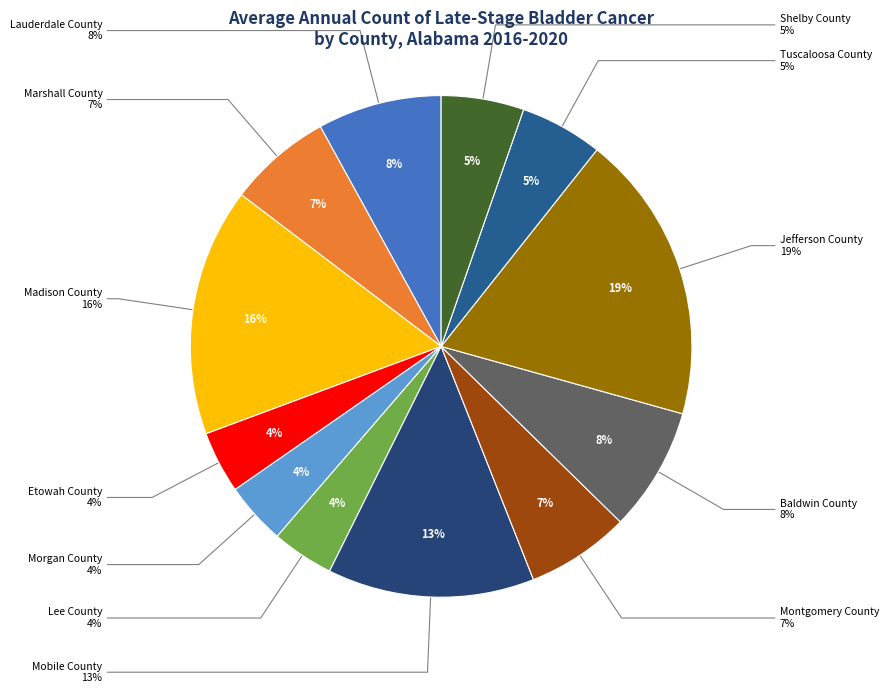

Count the number of slices in the pie.

12